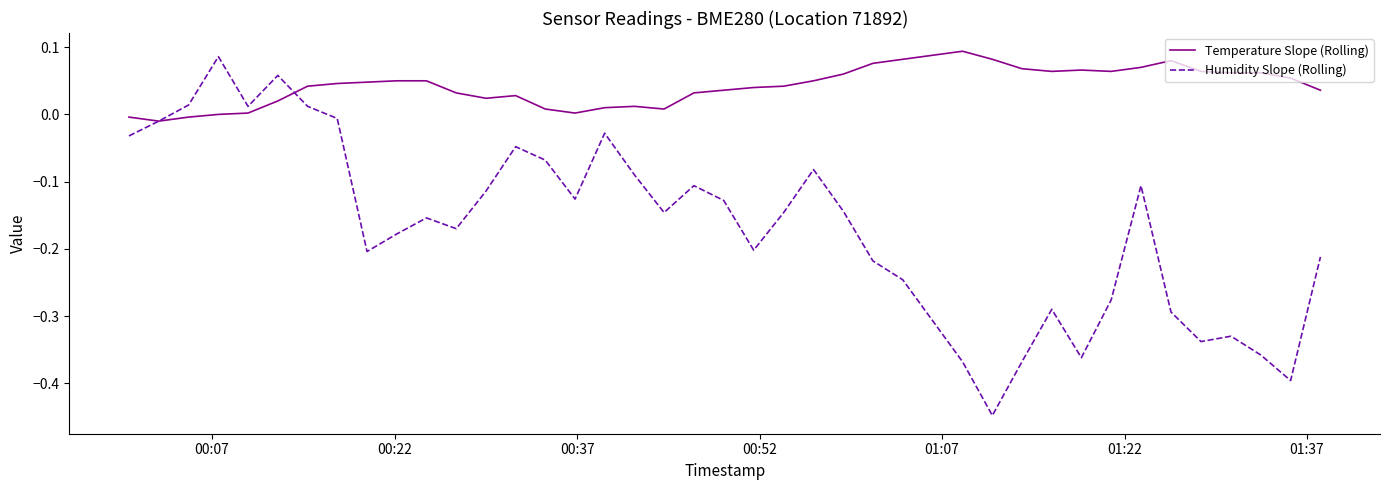

List the series in order of their overall mean, highest first.

Temperature Slope (Rolling), Humidity Slope (Rolling)